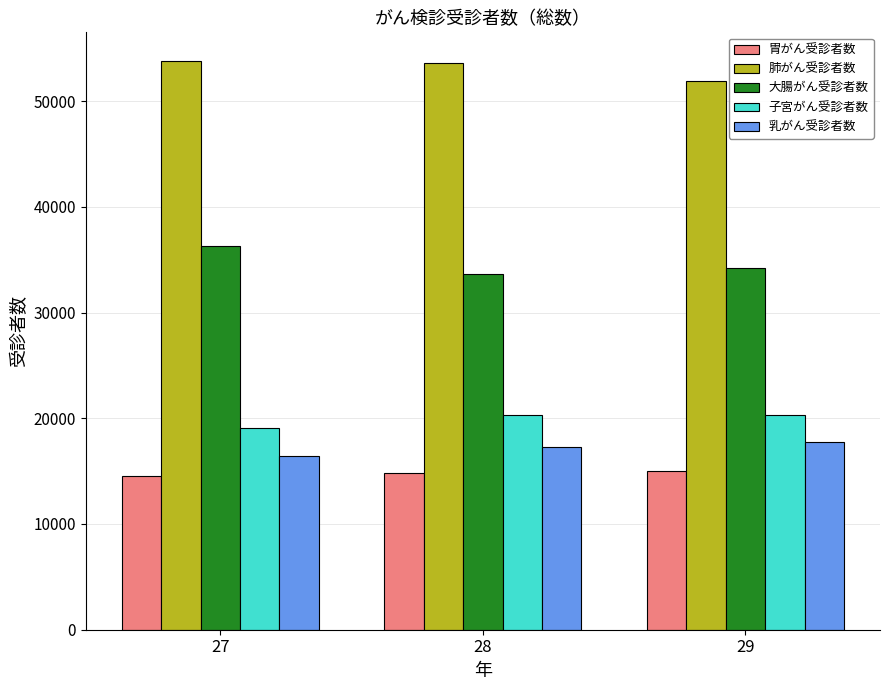

What is the value of the 大腸がん受診者数 bar at the 2nd from the left?

33683